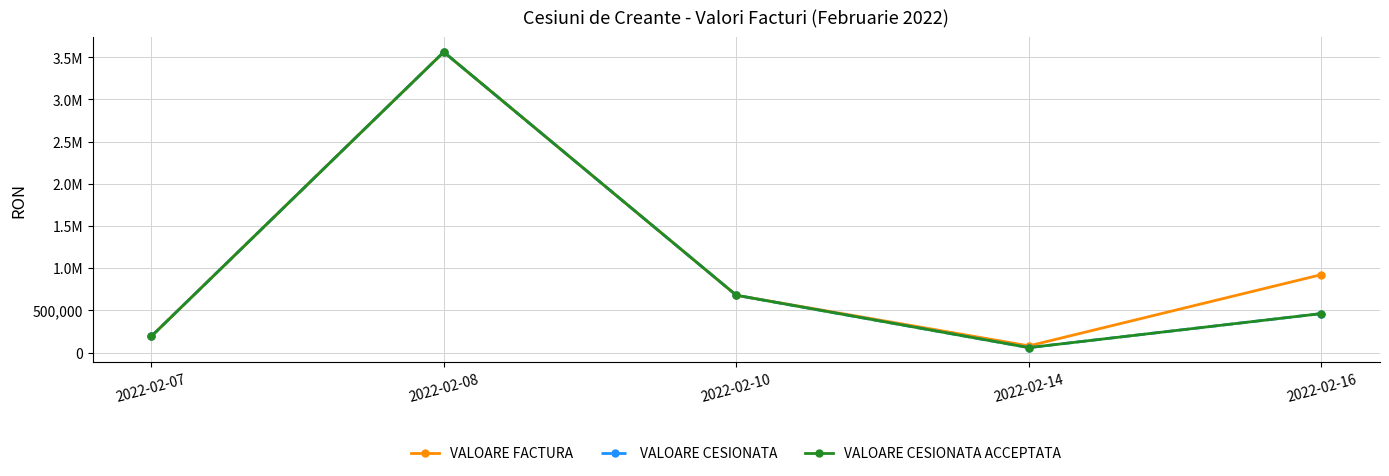

Where is VALOARE CESIONATA nearest to the value 1809567?

2022-02-10